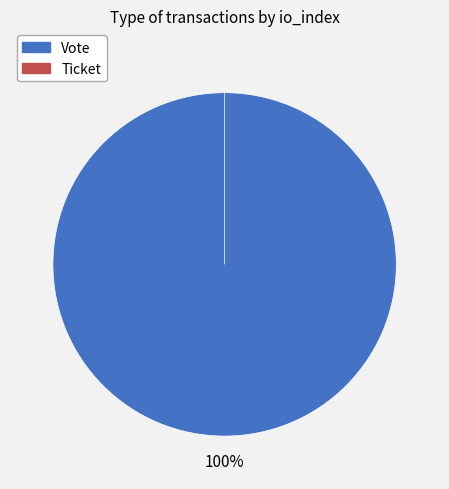

To the nearest percent, what is the average slice percentage?

50%